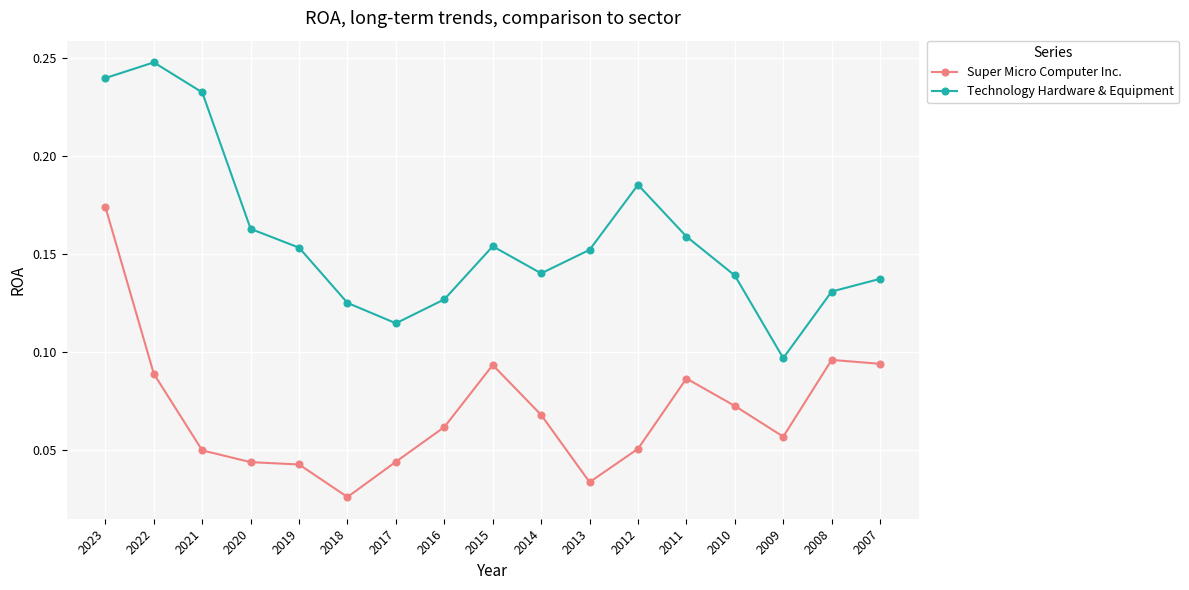

Which series changed the most between 2023 and 2010?

Super Micro Computer Inc.